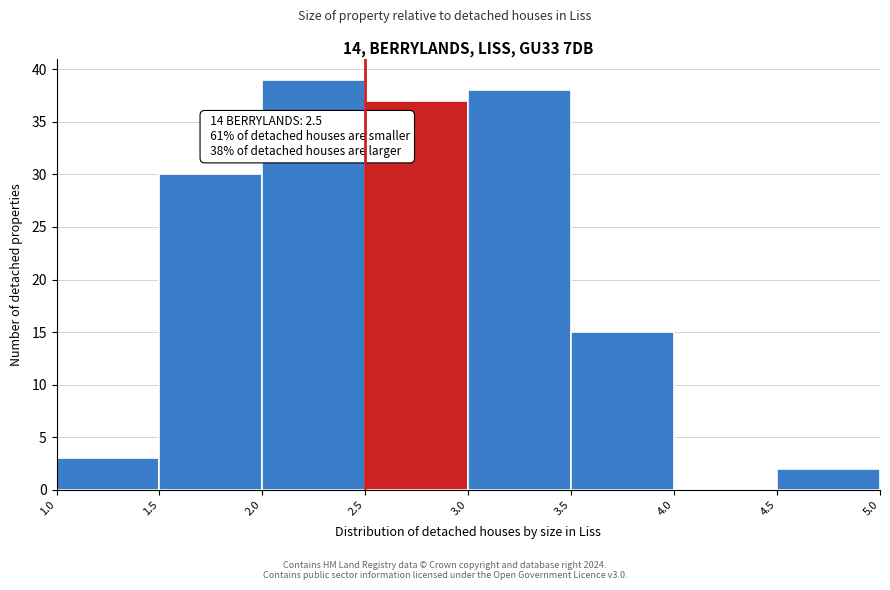

Over which range of the x-axis is the bar tallest?

2.0 to 2.5